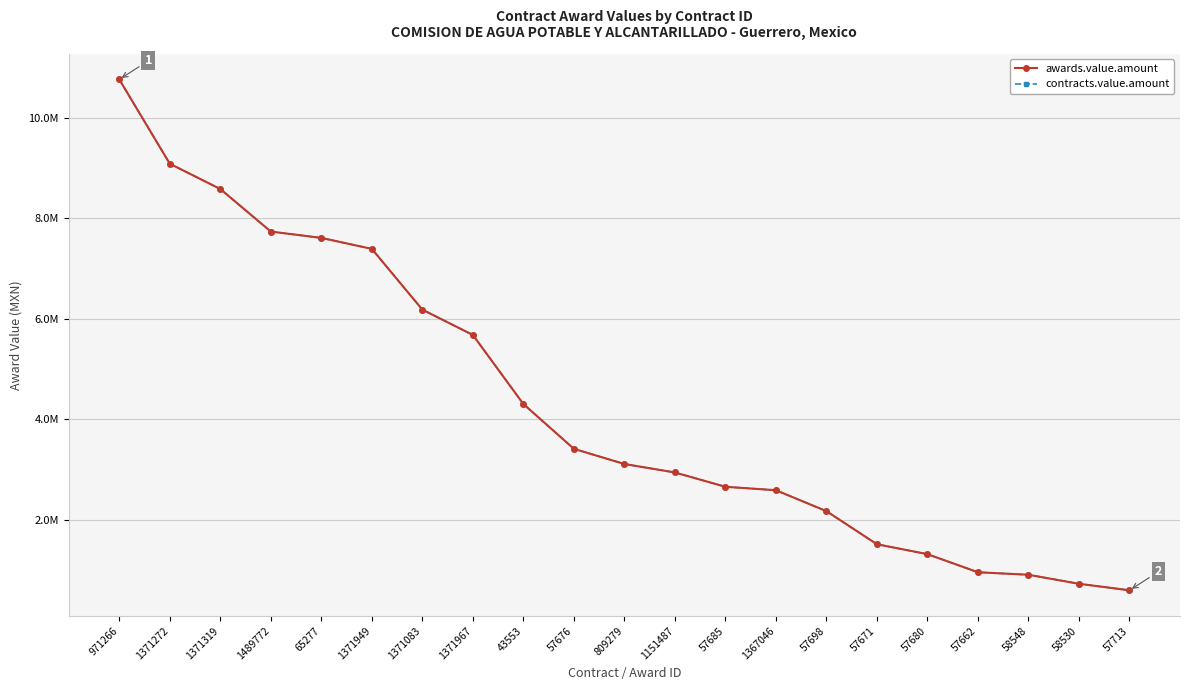

What is the sum of all awards.value.amount values?

90233705.0